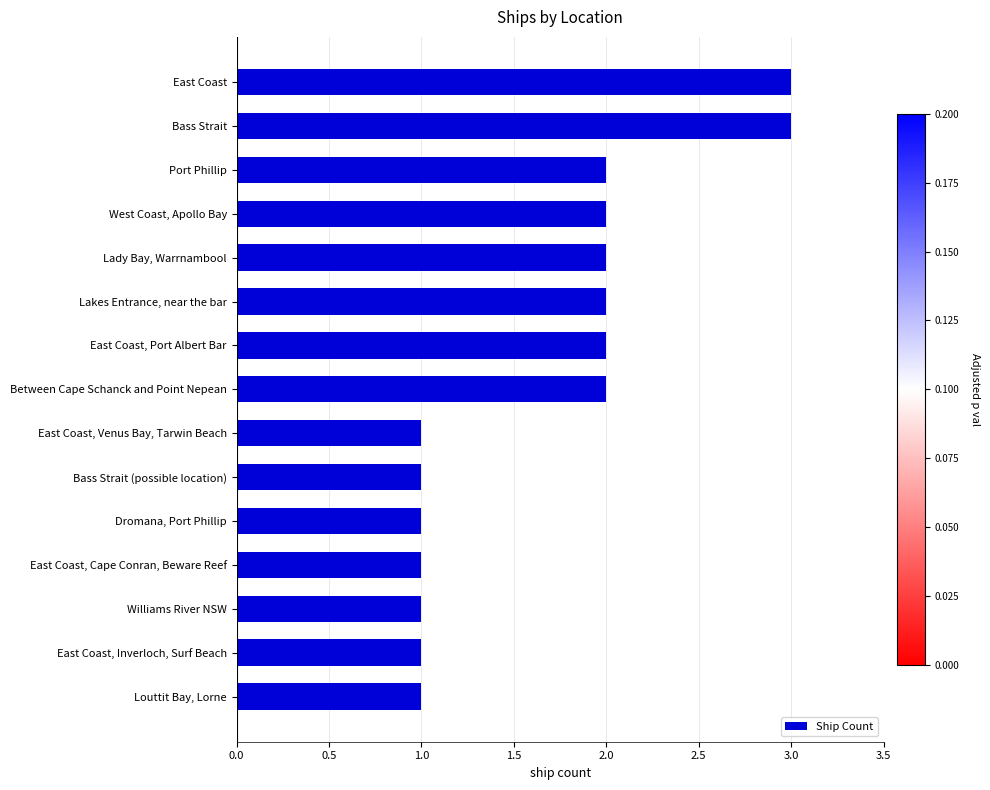

How many bars are there in total?

15